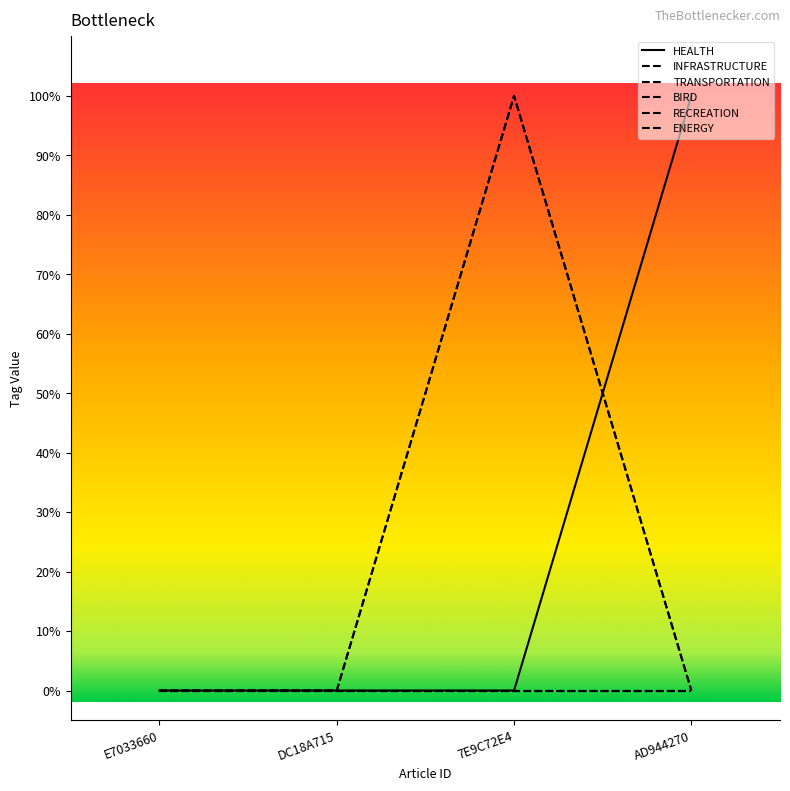

At which category does the chart reach its peak across all series?

AD944270